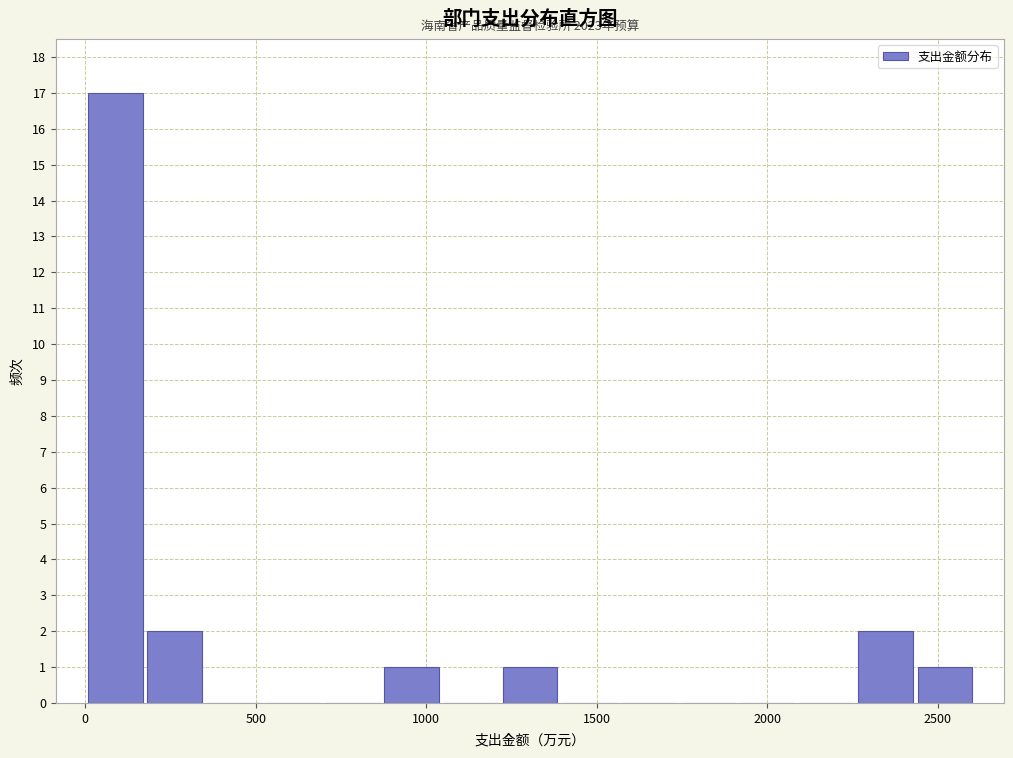

Read against the x-axis, roughly where is the centre of the tallest bar?

100